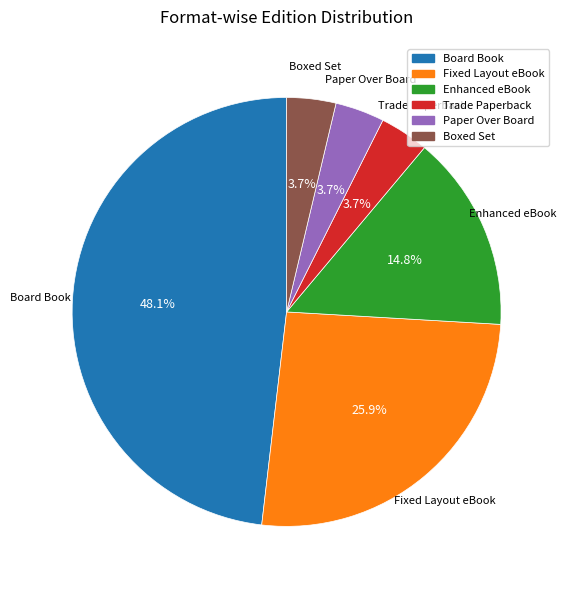

Count the number of slices in the pie.

6